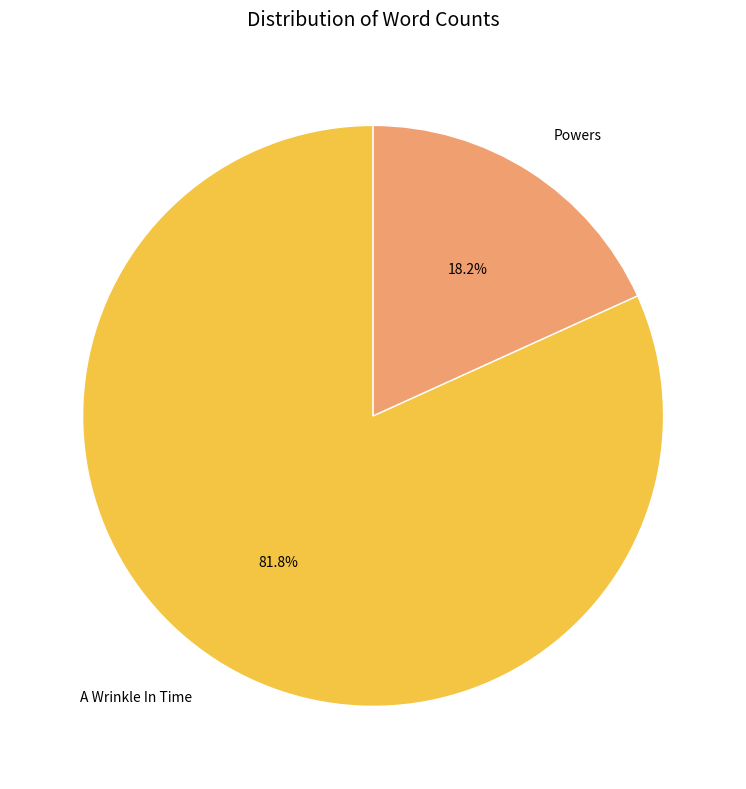

What is the smallest slice in the pie chart?

Powers